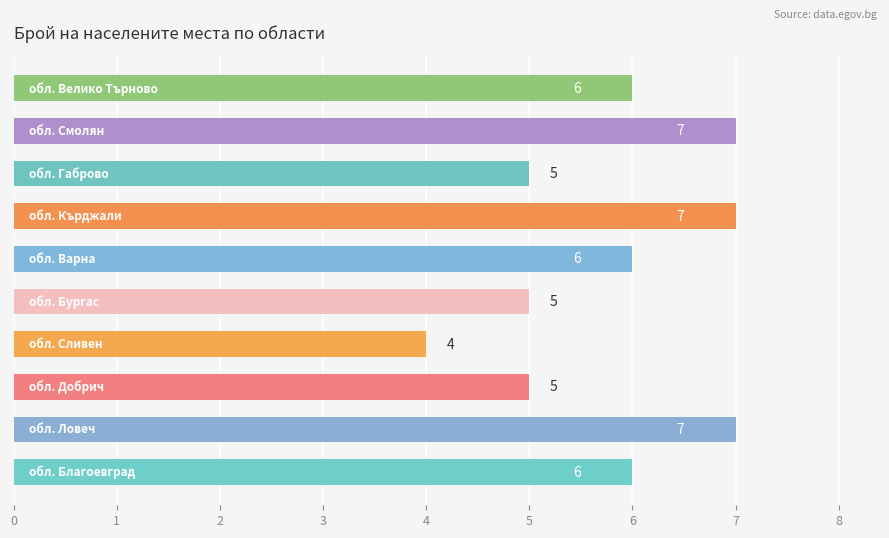

What is the difference between the maximum and minimum values?

3